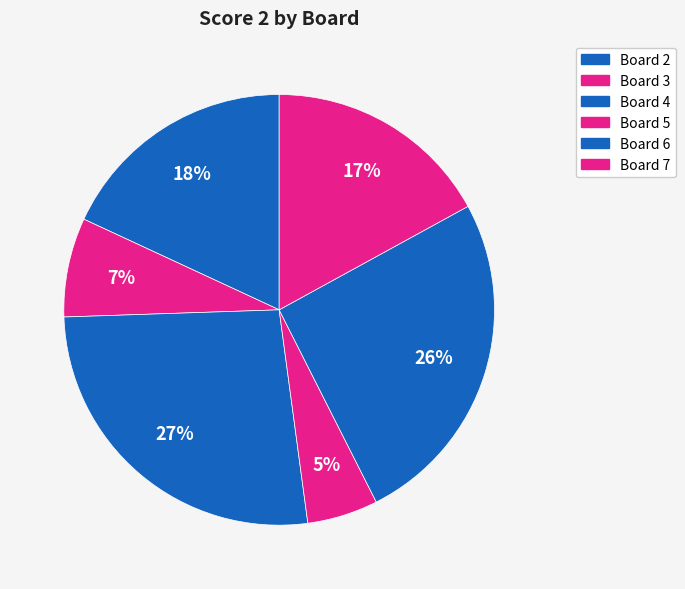

Does any single category account for the majority?

No